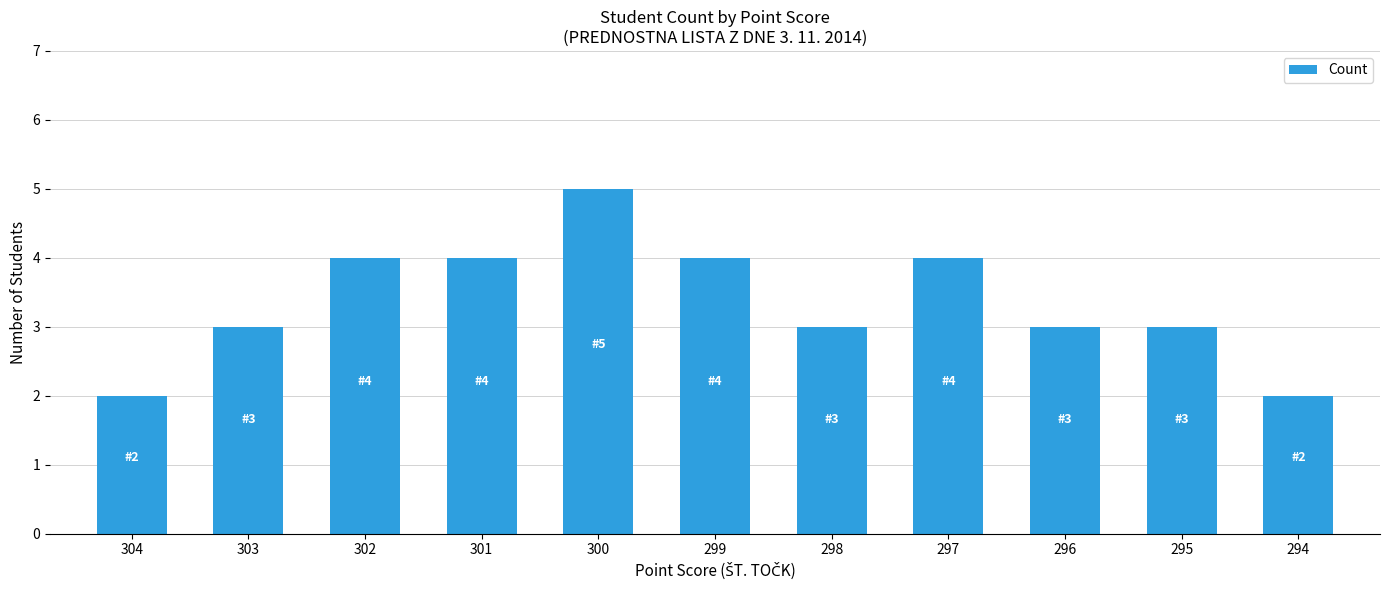

Reading right to left, list all the values displayed in this chart.

2	3	3	4	3	4	5	4	4	3	2